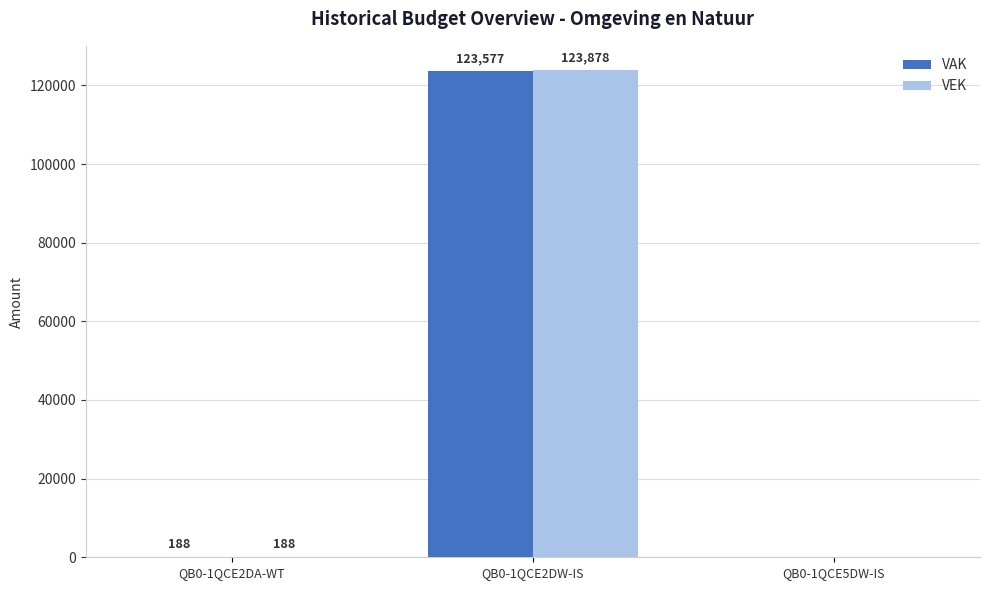

True or false: VAK has a value of 188 at QB0-1QCE2DA-WT.

True